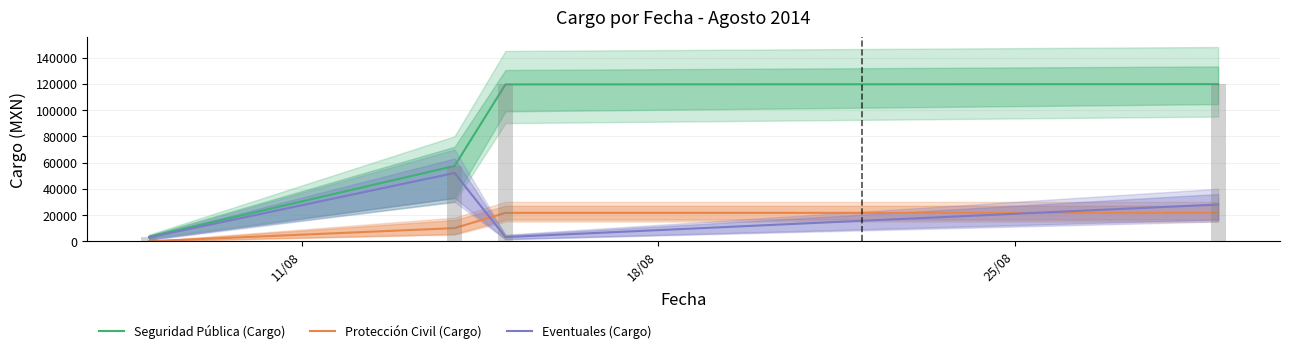

At which label does Seguridad Pública (Cargo) first exceed 119513?

25/08